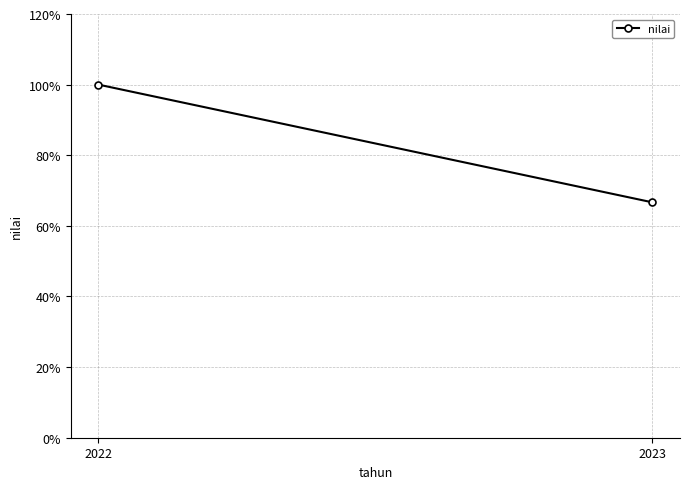

What is the sum of all values?

166.7